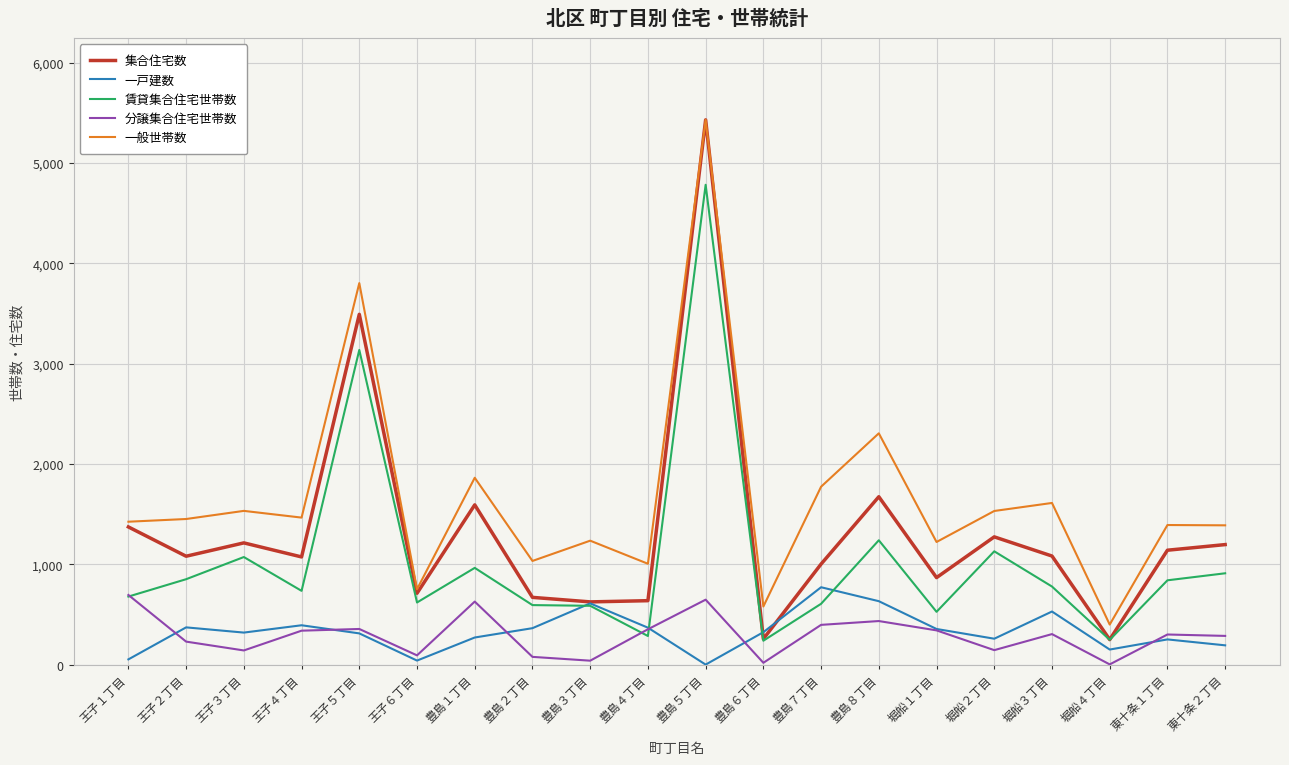

Which series has the largest range (max minus min)?

集合住宅数